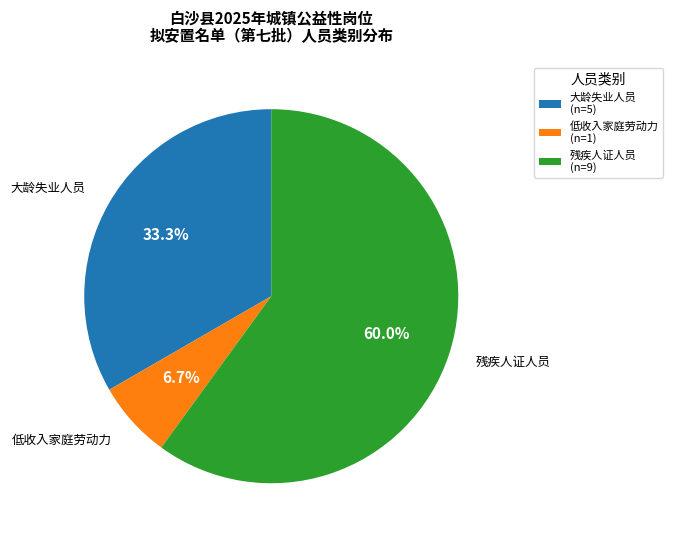

Does 残疾人证人员 (n=9) represent more than half of the total?

Yes